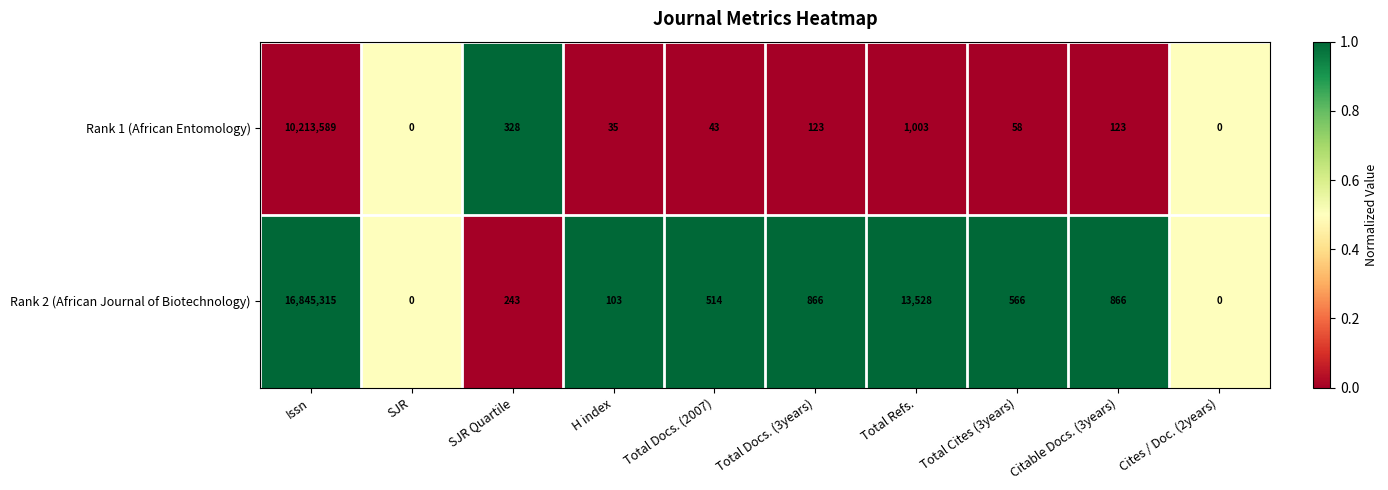

At which label is Rank 1 (African Entomology) closest to 5106794?

Total Refs.